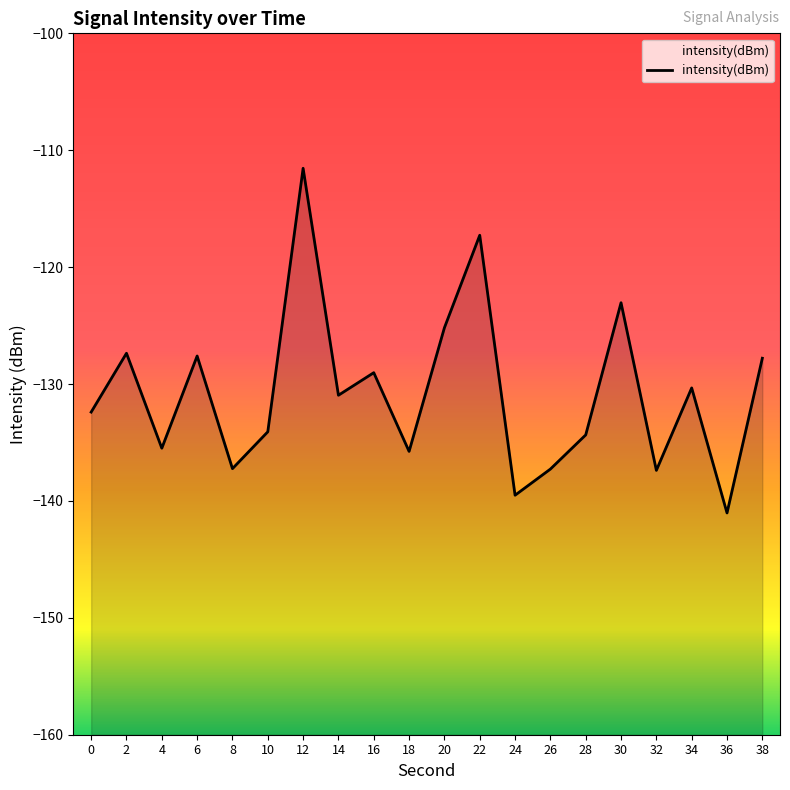

Is it true that the value at 4 is -73.1?

False